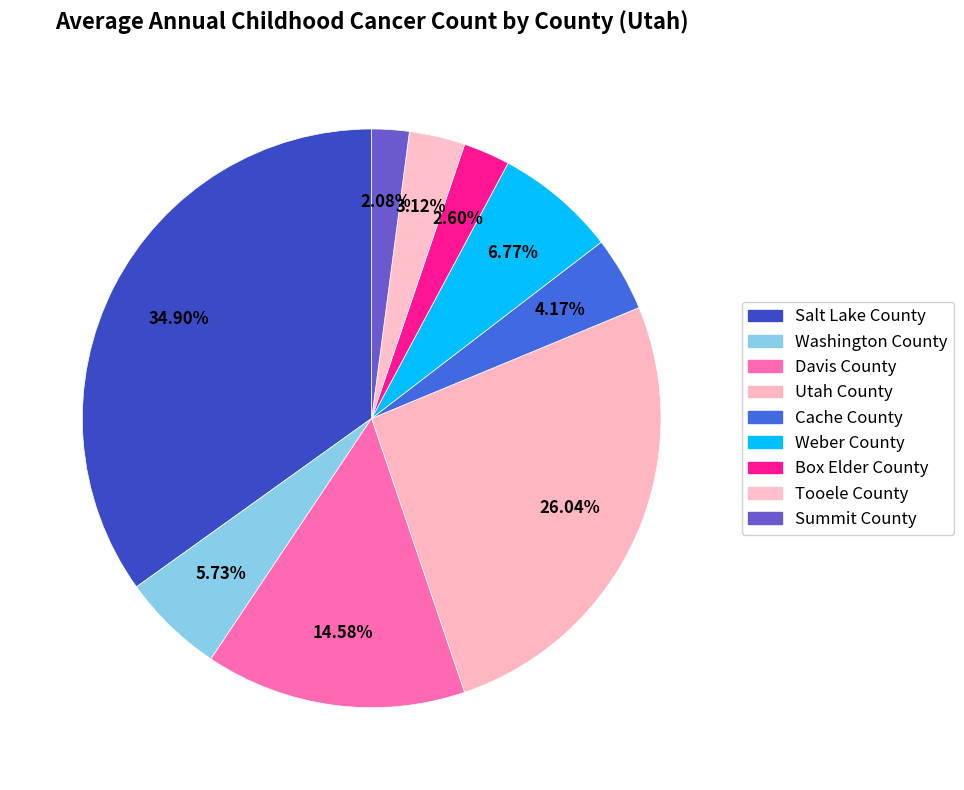

Is the sum of Davis County and Utah County greater than half?

No